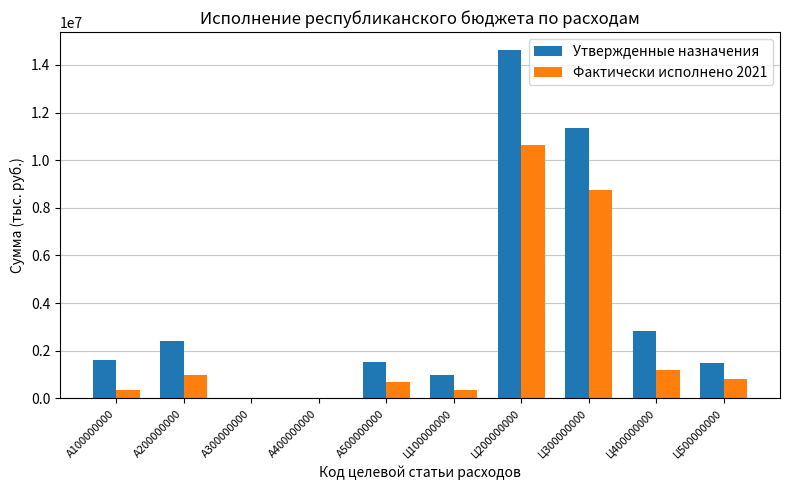

What is the difference between the Фактически исполнено 2021 values at А400000000 and А200000000?

983198.3